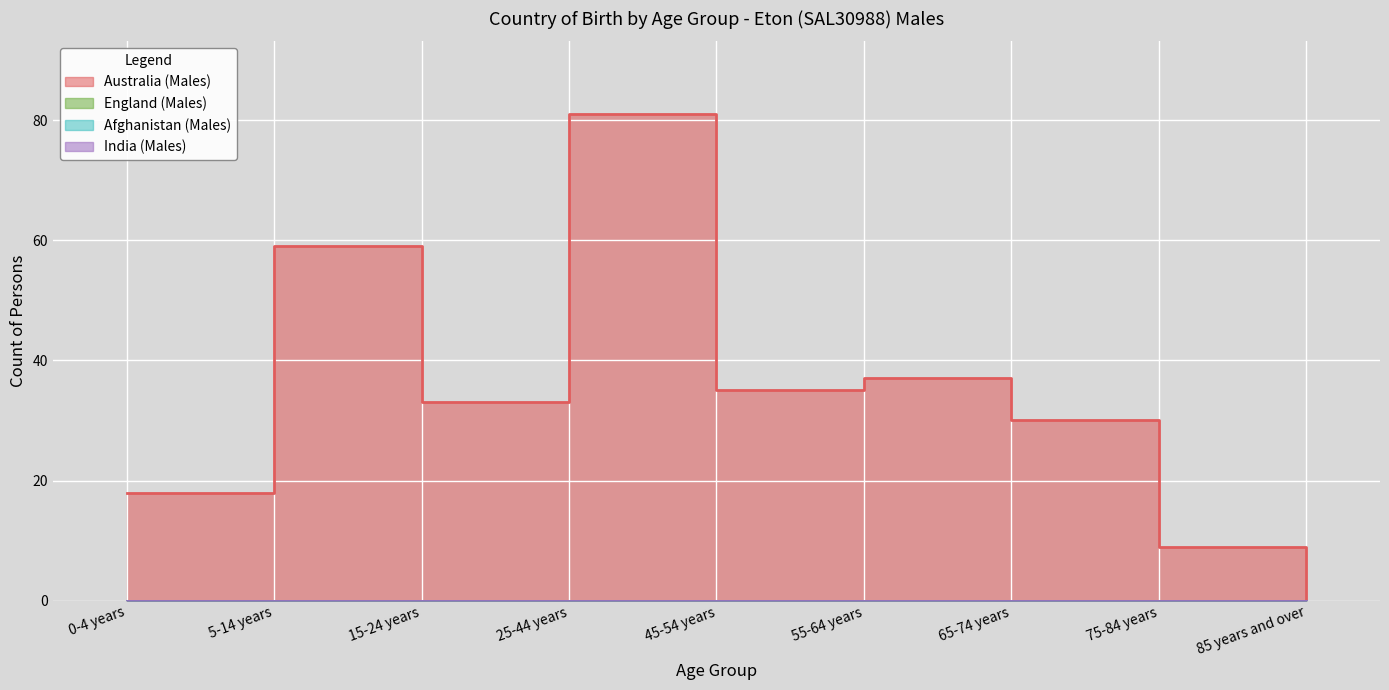

How many lines are shown in the chart?

4